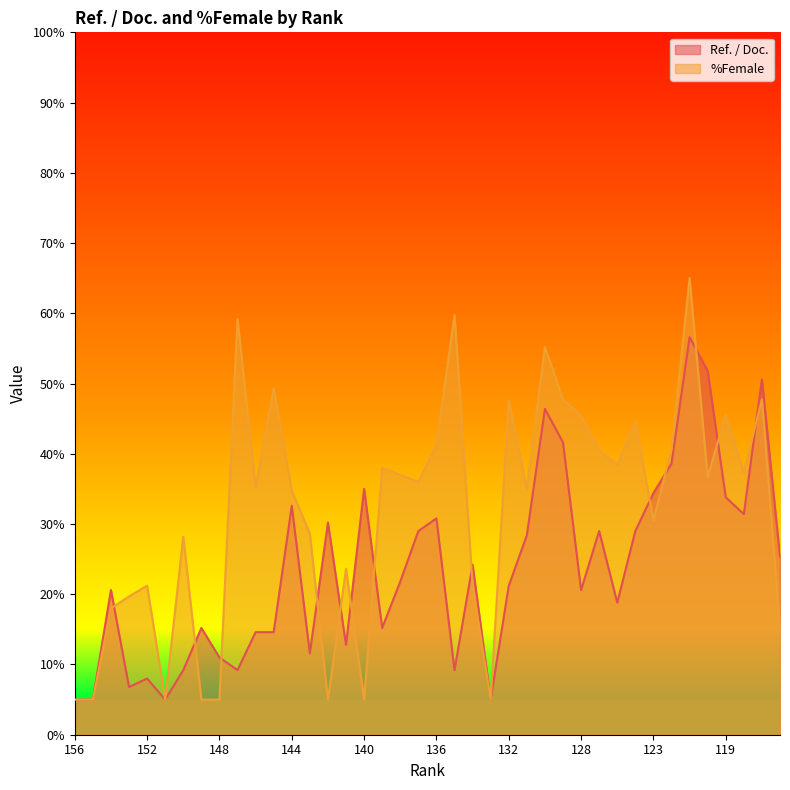

Which series has the largest total across all categories?

%Female